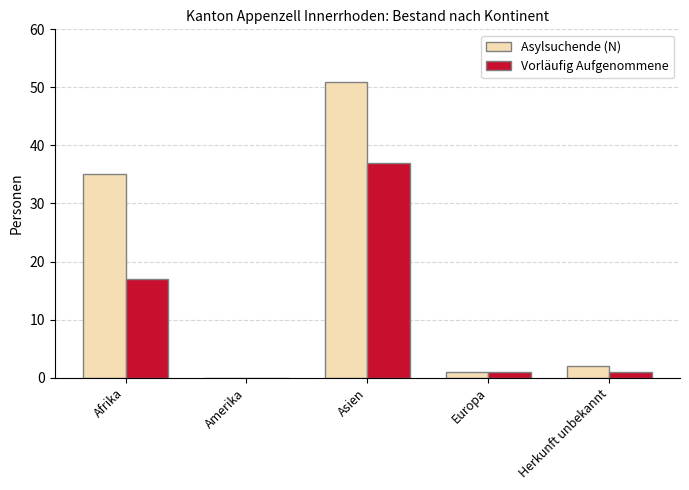

What is the sum of the Asylsuchende (N) values at Afrika and Asien?

86